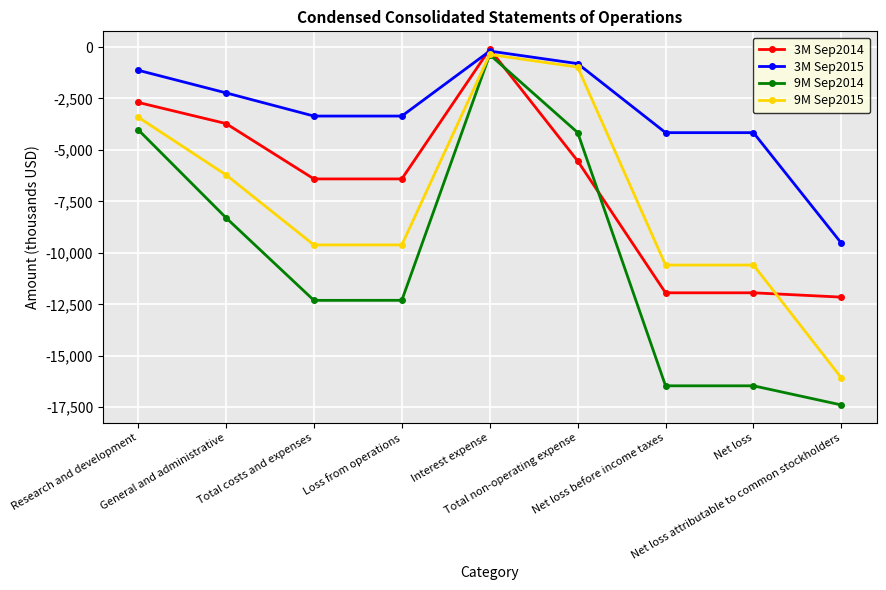

How many intersections are there between 9M Sep2014 and 3M Sep2014?

2